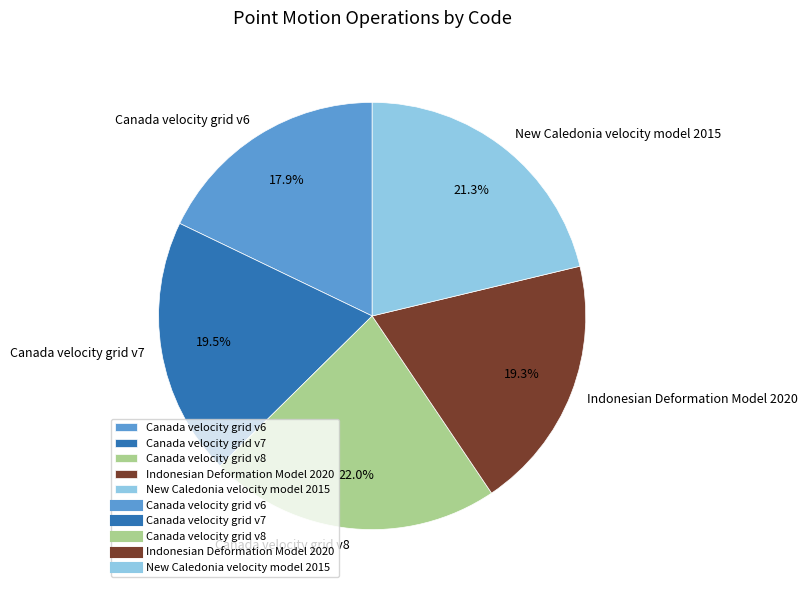

How many segments does this pie chart have?

5